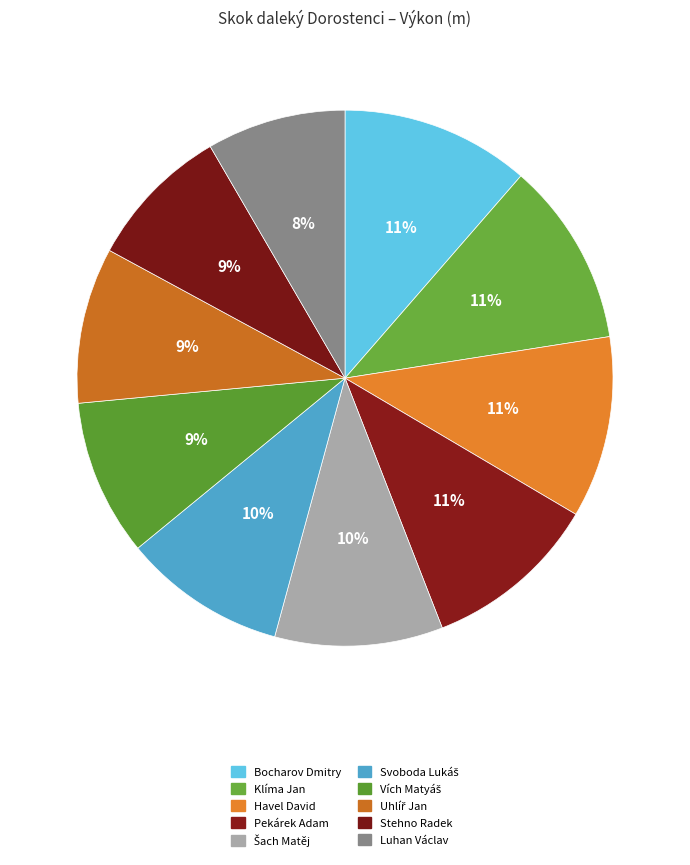

What is the total percentage of Bocharov Dmitry and Klíma Jan?

22.5%